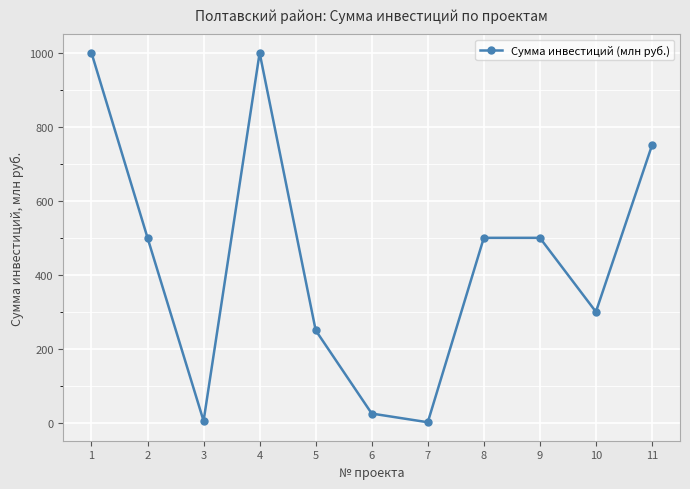

Approximately how many times larger is the value at 11 compared to 8?

1.5